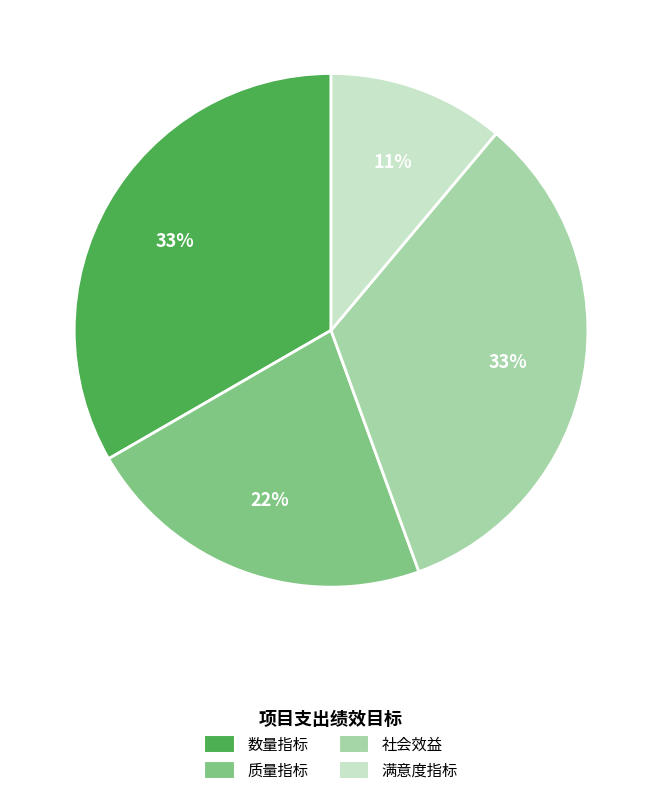

Which category has the smallest portion of the pie?

满意度指标